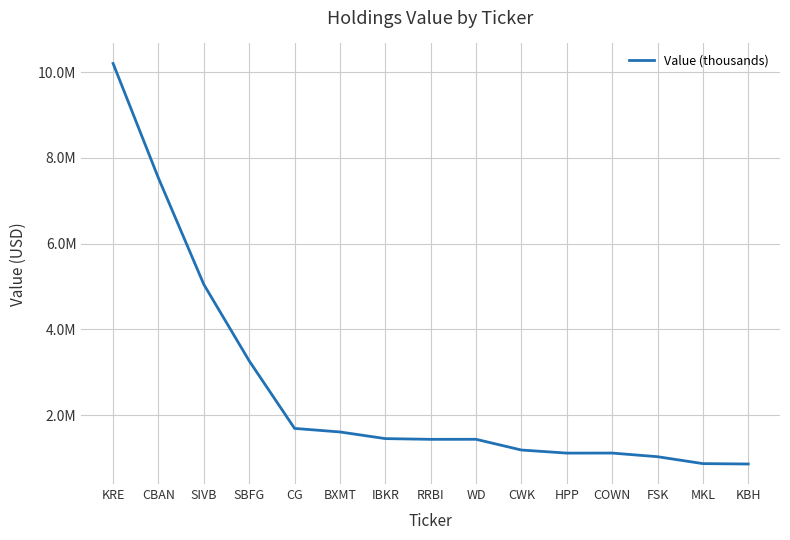

The value at MKL is 510813. True or false?

False